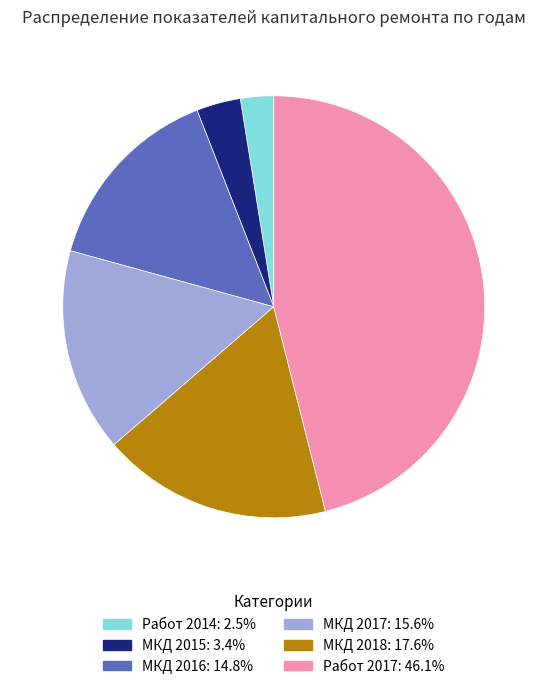

Does any single category account for the majority?

No